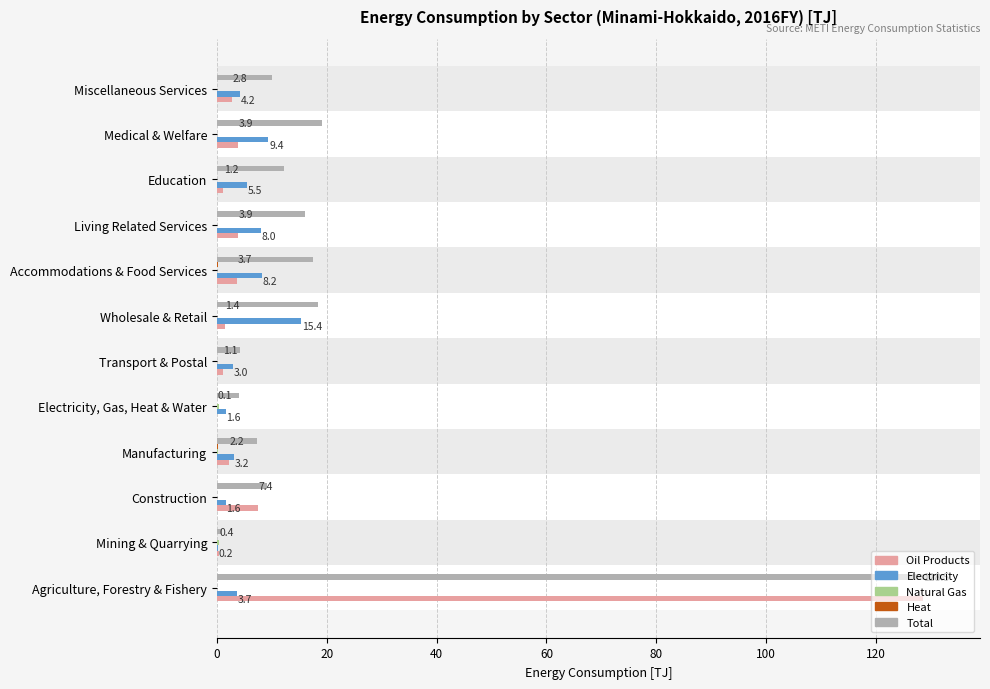

Between Agriculture, Forestry & Fishery and Medical & Welfare, which series saw the biggest shift?

Oil Products